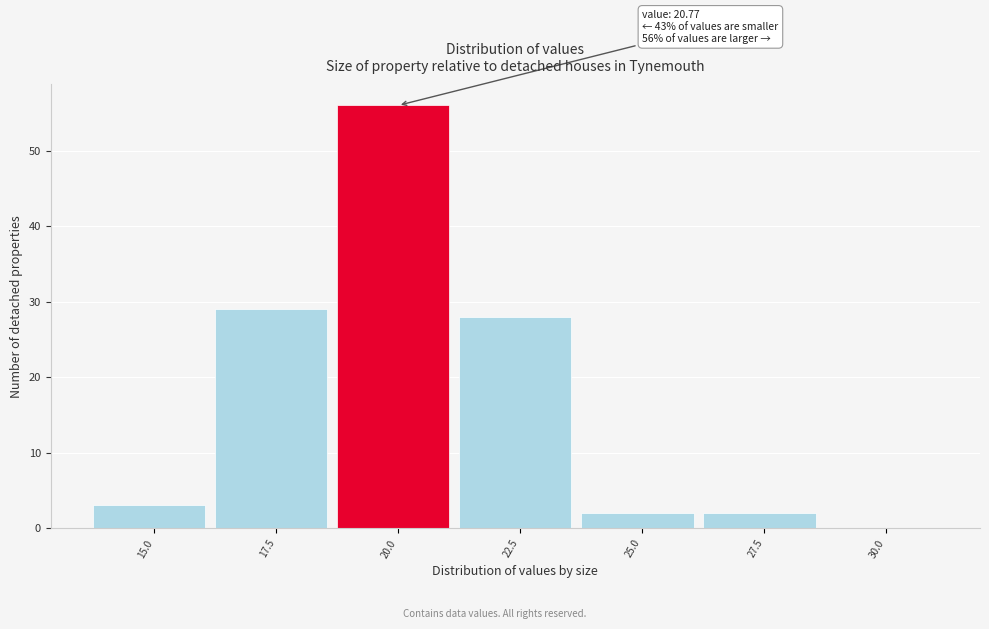

Reading left to right, what are all the values shown in this chart?

15.0=3	17.5=29	20.0=56	22.5=28	25.0=2	27.5=2	30.0=0